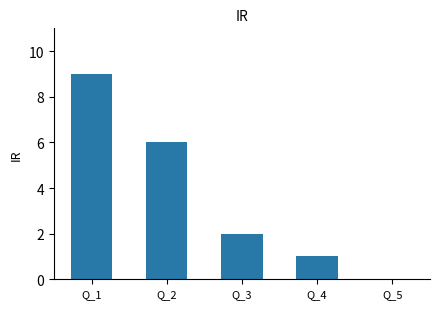

What is the maximum value shown in the chart?

9